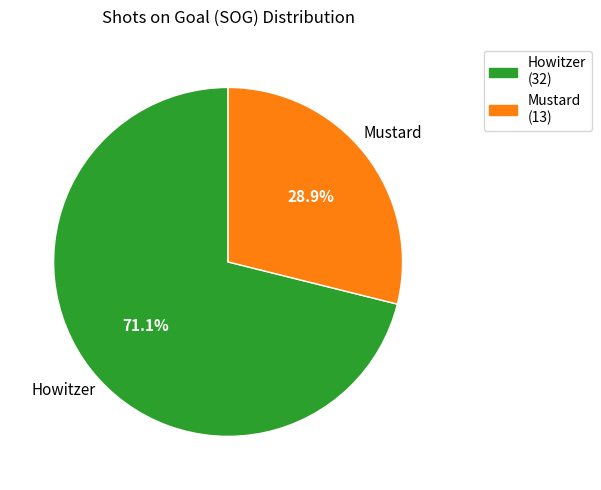

How much of the chart is everything except Mustard?

71.1%